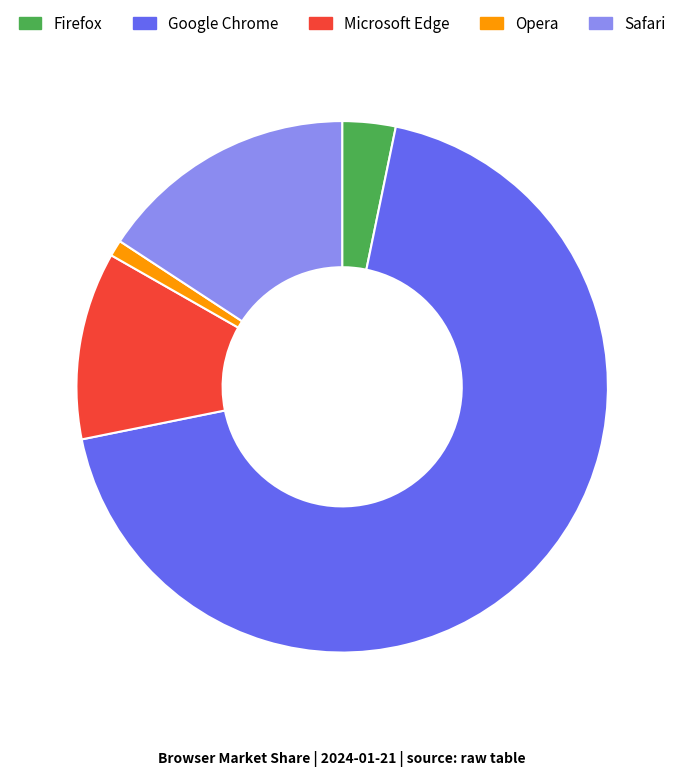

Which slice represents more than half of the pie?

Google Chrome